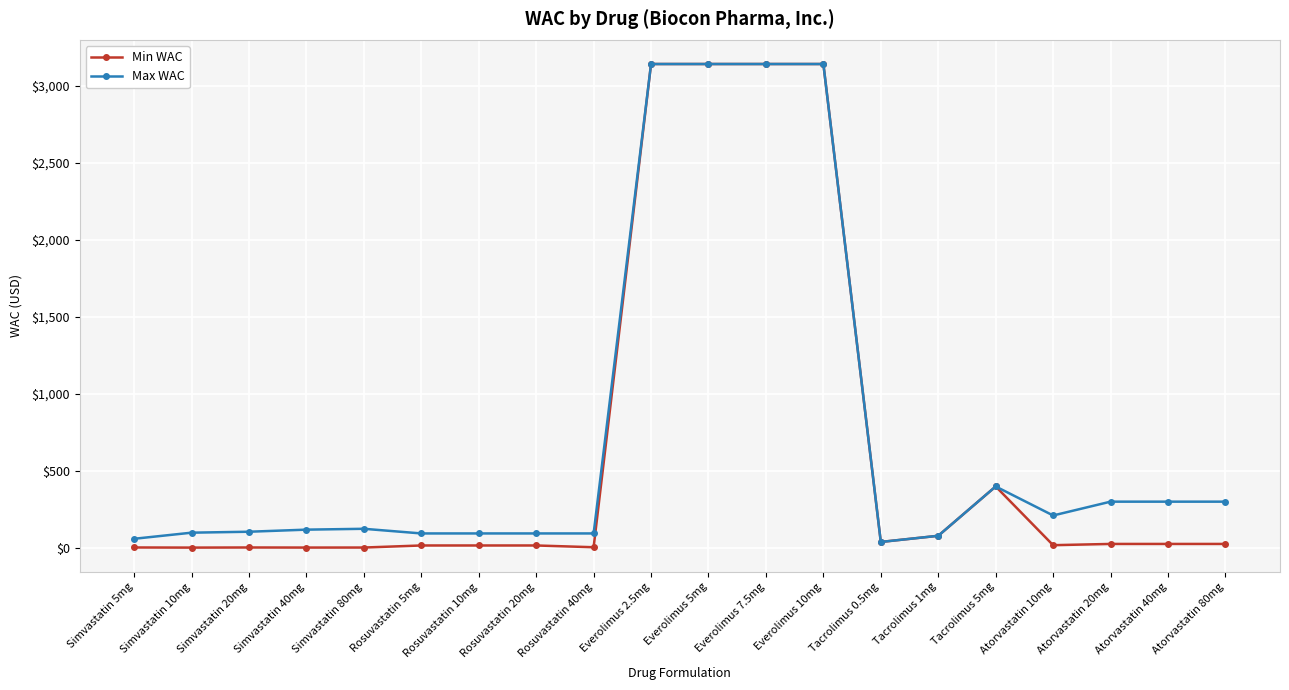

True or false: Max WAC has more than 1 interior local peaks.

True